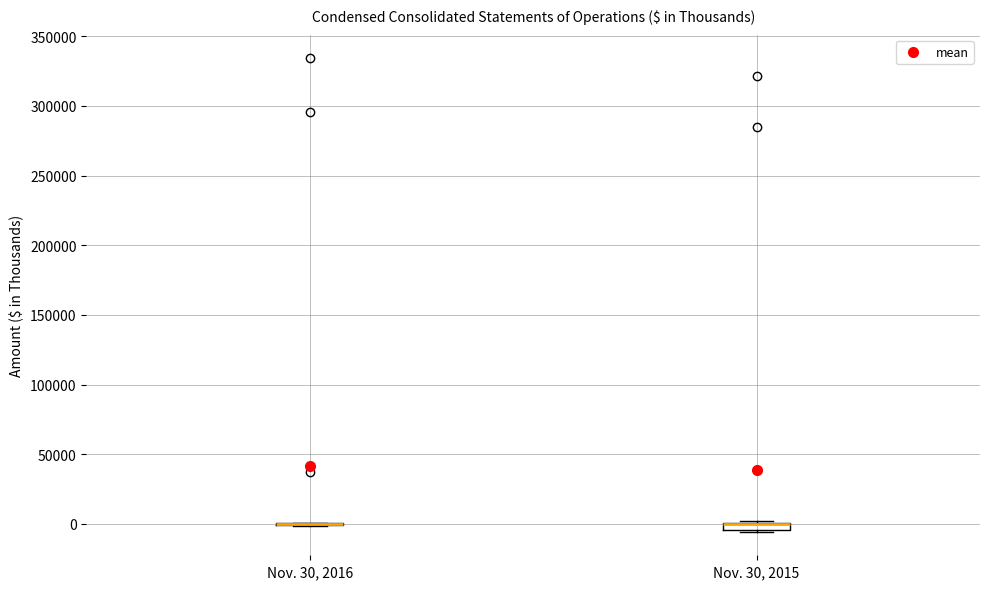

Where is the upper edge of the box for Nov. 30, 2015 on the y-axis? The values are not printed on the chart, so give them approximately, as read against the axis.

0